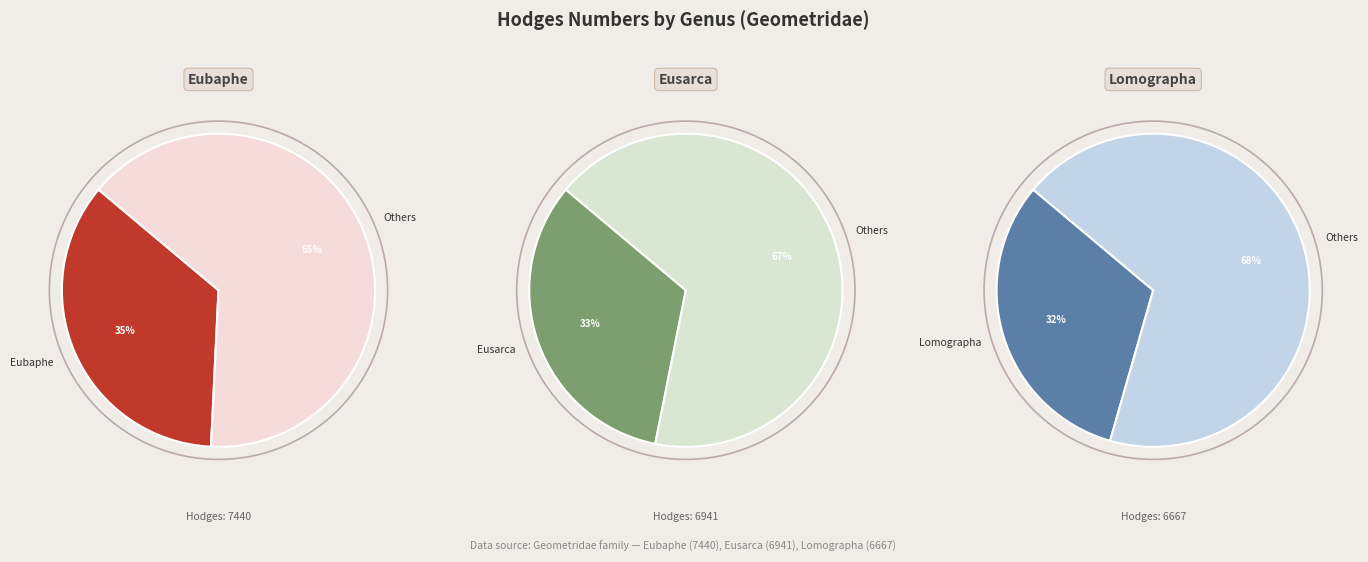

Between Eubaphe and Eusarca, which is larger?

Eubaphe